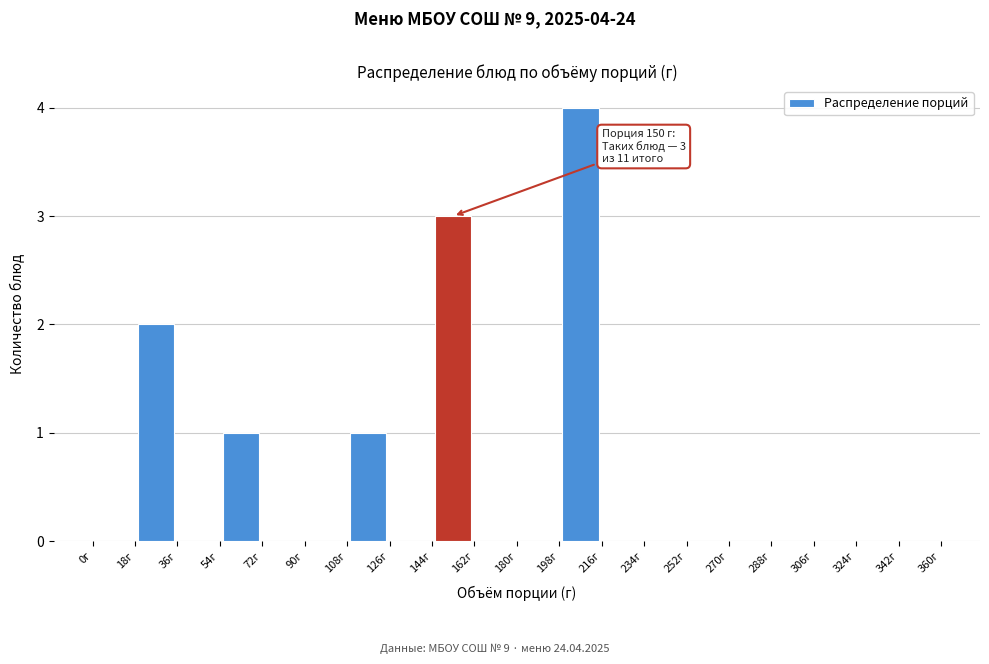

Which range on the x-axis has the tallest bar?

198 to 216